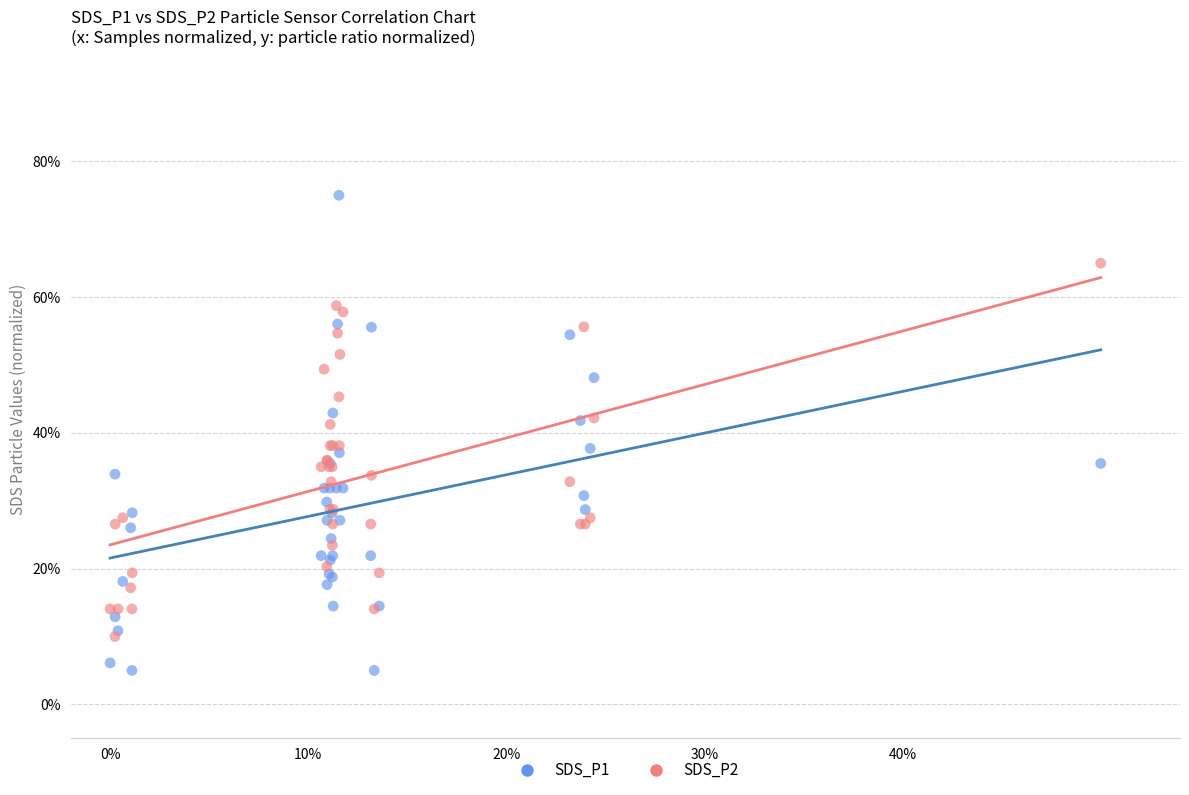

What are all the series names shown in the legend?

SDS_P1, SDS_P2